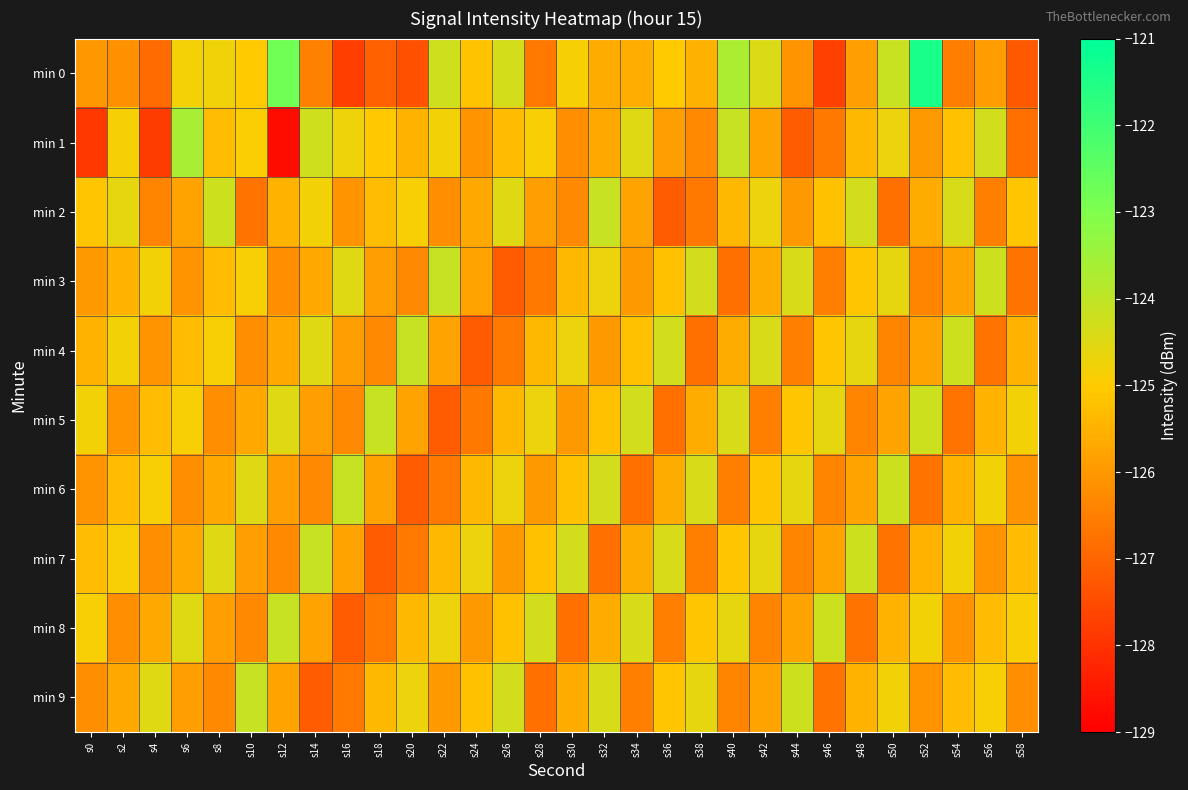

Which series has the largest total across all categories?

min 0